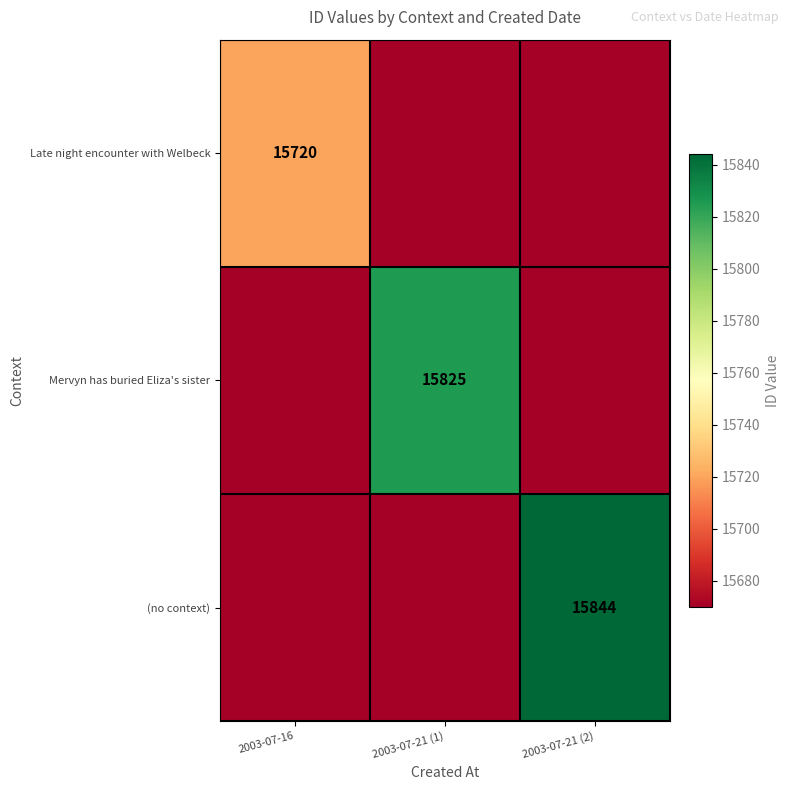

What is the maximum value shown in the chart?

15844